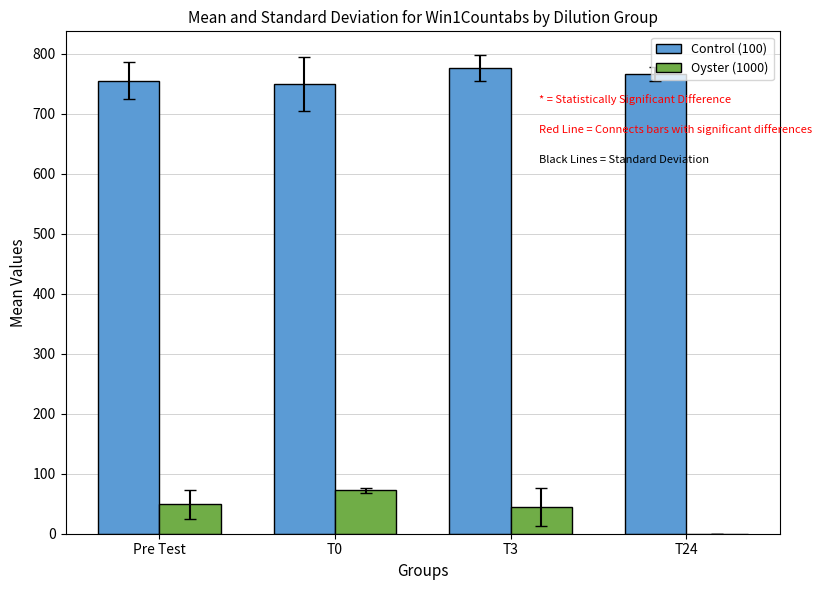

At which label does Oyster (1000) reach its peak?

T0